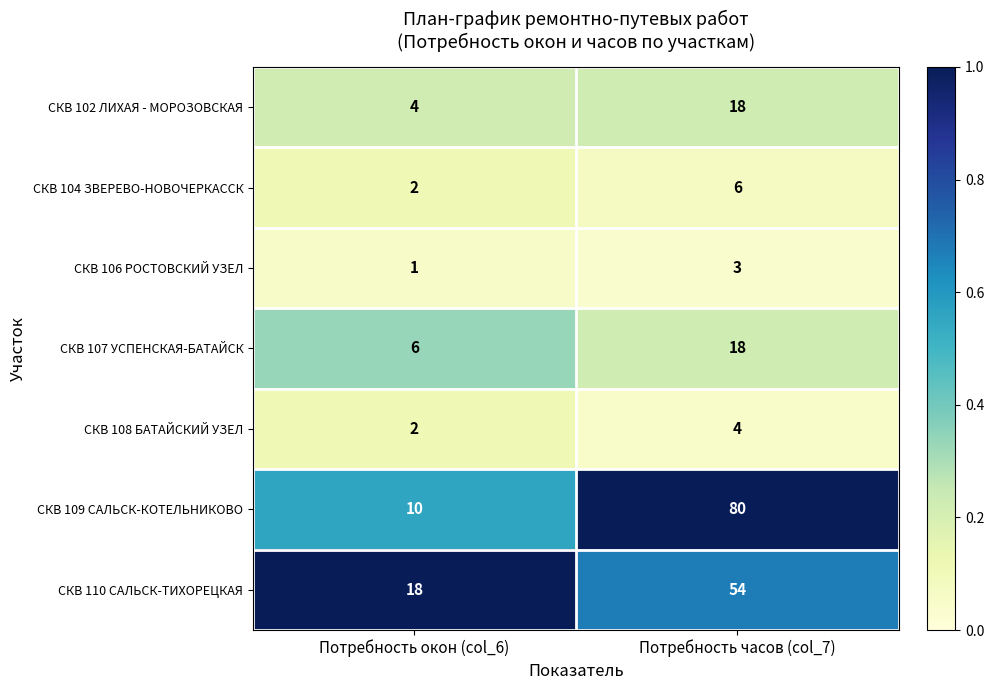

Reading left to right, transcribe all the data shown in this chart.

СКВ 102 ЛИХАЯ - МОРОЗОВСКАЯ: Потребность окон (col_6)=4	Потребность часов (col_7)=18
СКВ 104 ЗВЕРЕВО-НОВОЧЕРКАССК: Потребность окон (col_6)=2	Потребность часов (col_7)=6
СКВ 106 РОСТОВСКИЙ УЗЕЛ: Потребность окон (col_6)=1	Потребность часов (col_7)=3
СКВ 107 УСПЕНСКАЯ-БАТАЙСК: Потребность окон (col_6)=6	Потребность часов (col_7)=18
СКВ 108 БАТАЙСКИЙ УЗЕЛ: Потребность окон (col_6)=2	Потребность часов (col_7)=4
СКВ 109 САЛЬСК-КОТЕЛЬНИКОВО: Потребность окон (col_6)=10	Потребность часов (col_7)=80
СКВ 110 САЛЬСК-ТИХОРЕЦКАЯ: Потребность окон (col_6)=18	Потребность часов (col_7)=54